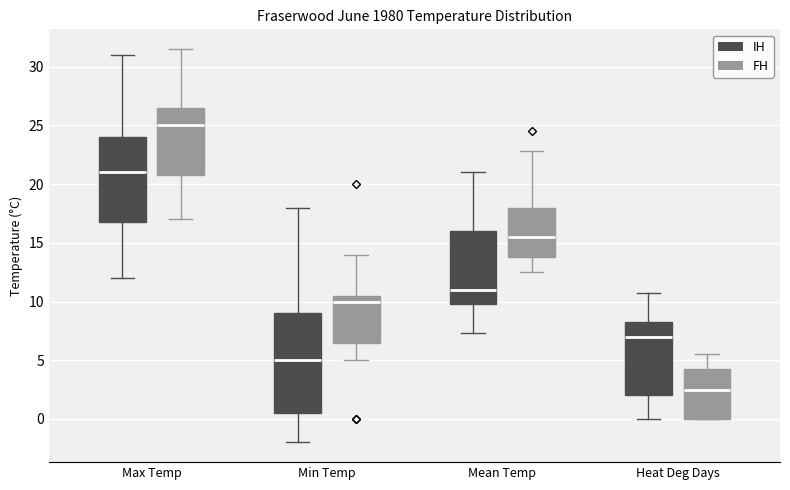

Reading left to right, transcribe this box plot: for each box, give where its median line is, the range the box spans, and where its two whiskers end, as read against the y-axis. The values are not printed on the chart, so give them approximately, as read against the axis.

Max Temp (IH): median 21.0, box 17.0 to 24.0, whiskers 12.0 to 31.0
Max Temp (FH): median 25.0, box 21.0 to 26.5, whiskers 17.0 to 31.5
Min Temp (IH): median 5.0, box 0.5 to 9.0, whiskers -2.0 to 18.0
Min Temp (FH): median 10.0, box 6.5 to 10.5, whiskers 5.0 to 14.0
Mean Temp (IH): median 11.0, box 10.0 to 16.0, whiskers 7.5 to 21.0
Mean Temp (FH): median 15.5, box 14.0 to 18.0, whiskers 12.5 to 23.0
Heat Deg Days (IH): median 7.0, box 2.0 to 8.5, whiskers 0.0 to 10.5
Heat Deg Days (FH): median 2.5, box 0.0 to 4.5, whiskers 0.0 to 5.5